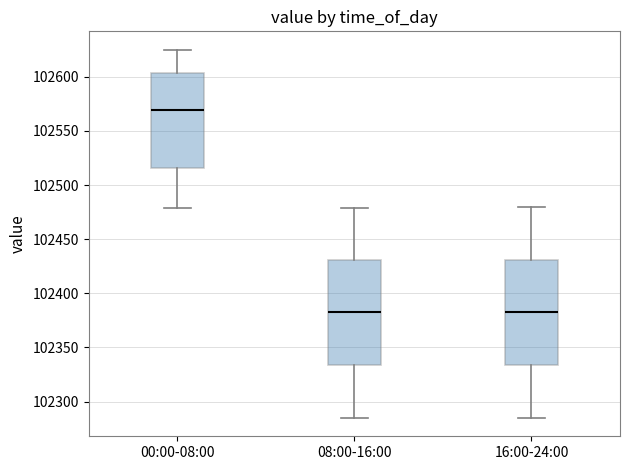

Reading left to right, read every box against the y-axis: the position of its median line, the range the box covers, and the ends of its whiskers. The values are not printed on the chart, so give them approximately, as read against the axis.

00:00-08:00: median 102570, box 102515 to 102605, whiskers 102480 to 102625
08:00-16:00: median 102385, box 102335 to 102430, whiskers 102285 to 102480
16:00-24:00: median 102385, box 102335 to 102430, whiskers 102285 to 102480